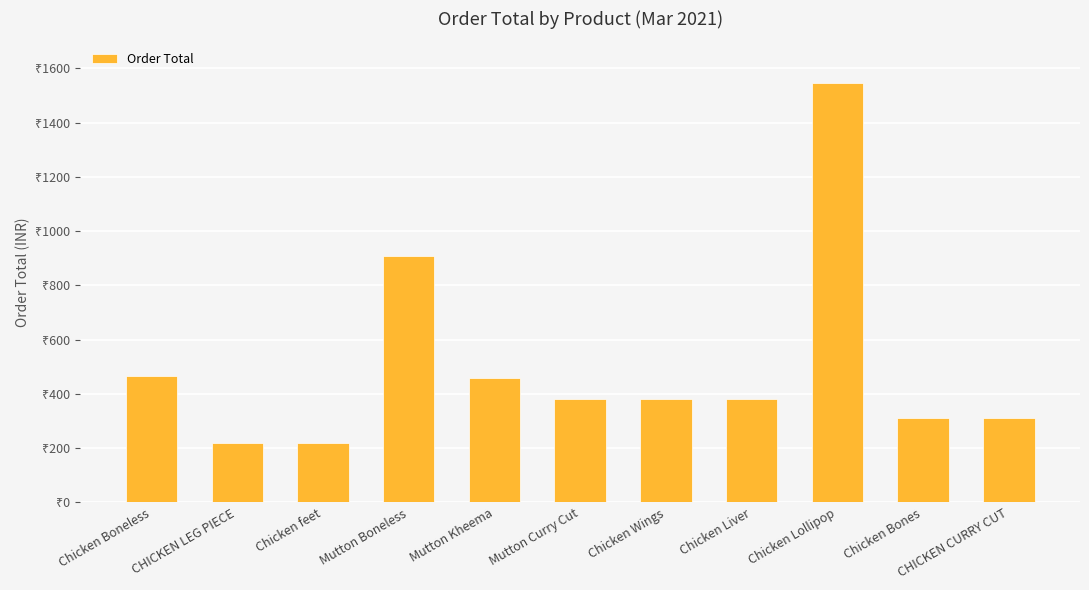

What is the difference between the second highest and second lowest values?

690